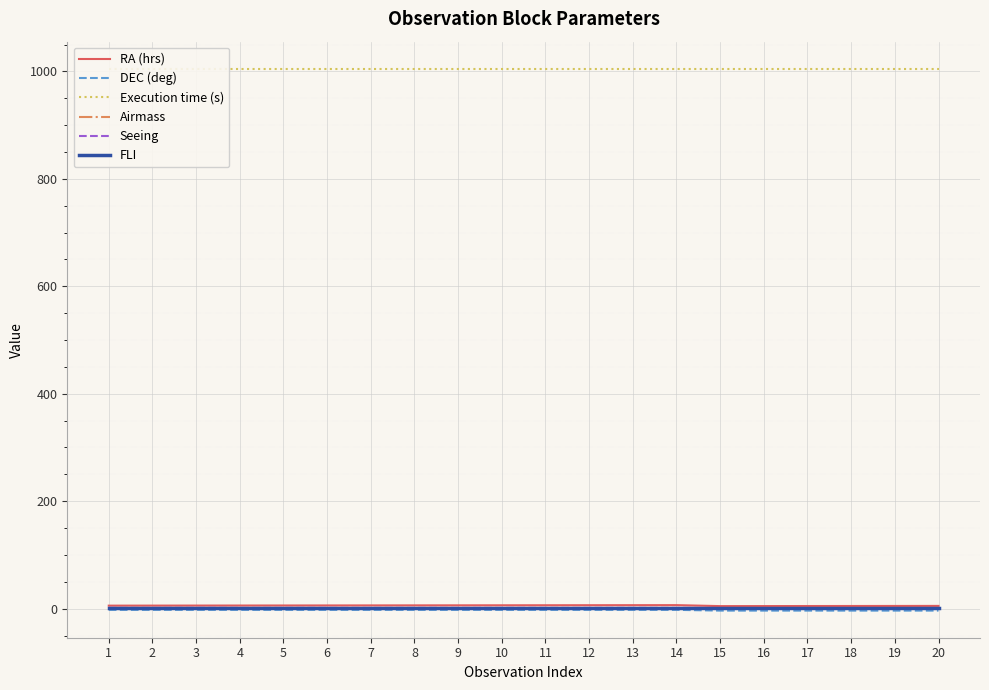

True or false: Airmass and DEC (deg) cross at least once.

False